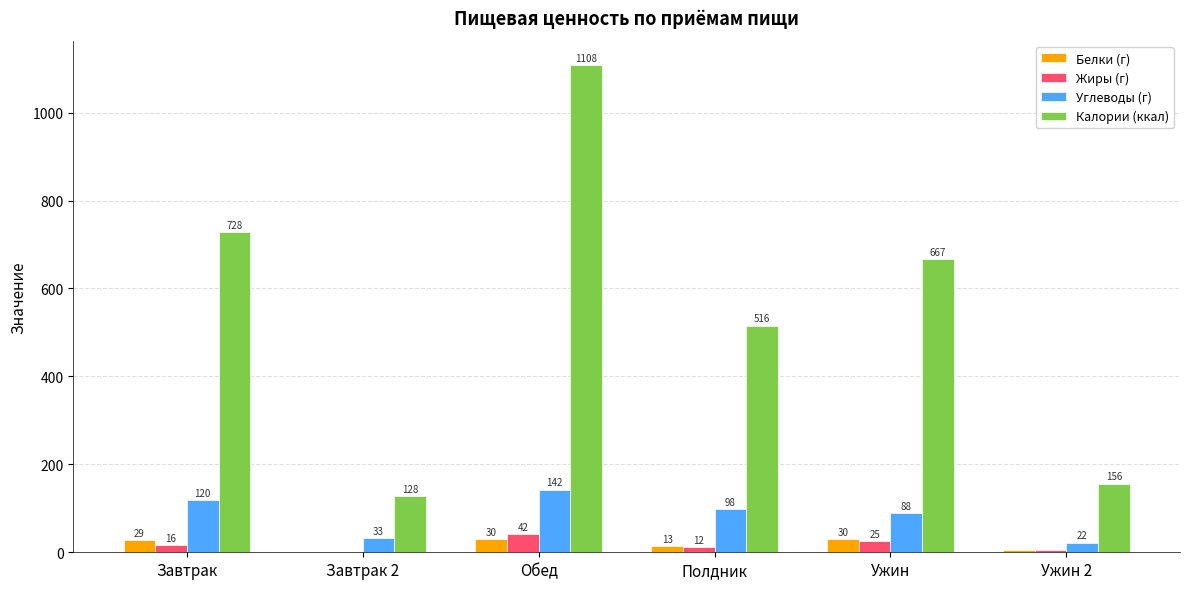

The value of Калории (ккал) at Полдник is 274.5. True or false?

False